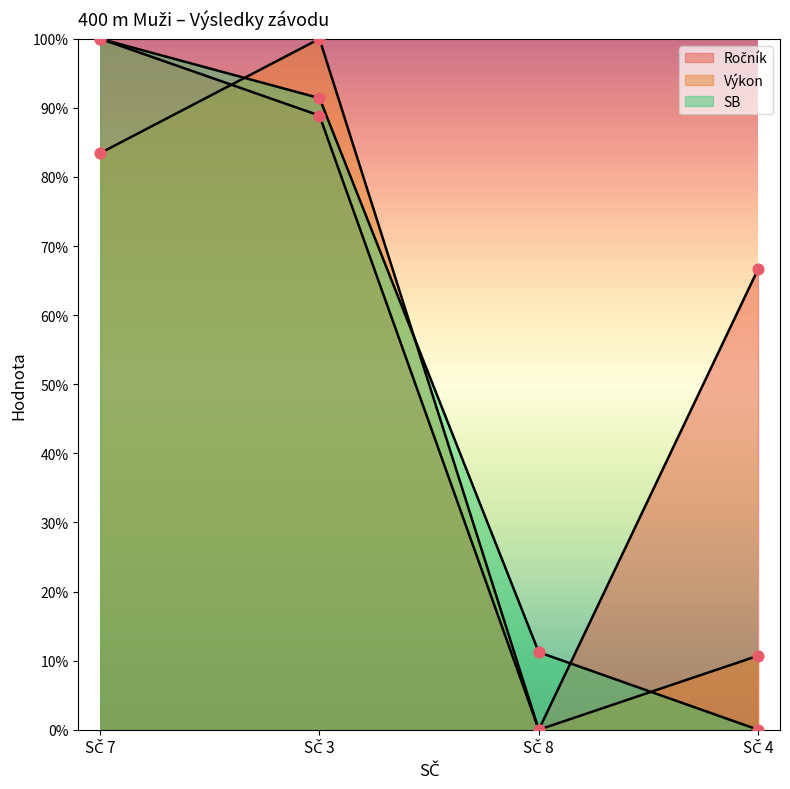

Is the value of Výkon at SČ 7 greater than the value of SB at SČ 8?

Yes